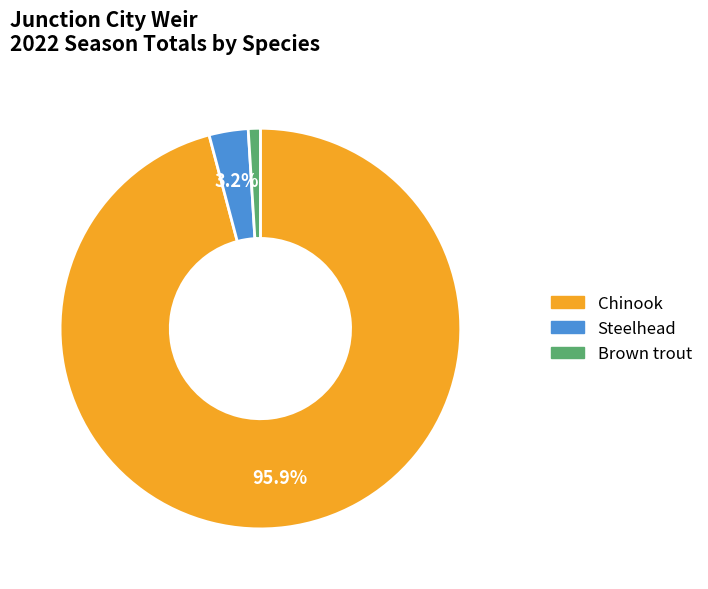

Between Chinook and Brown trout, which is larger?

Chinook